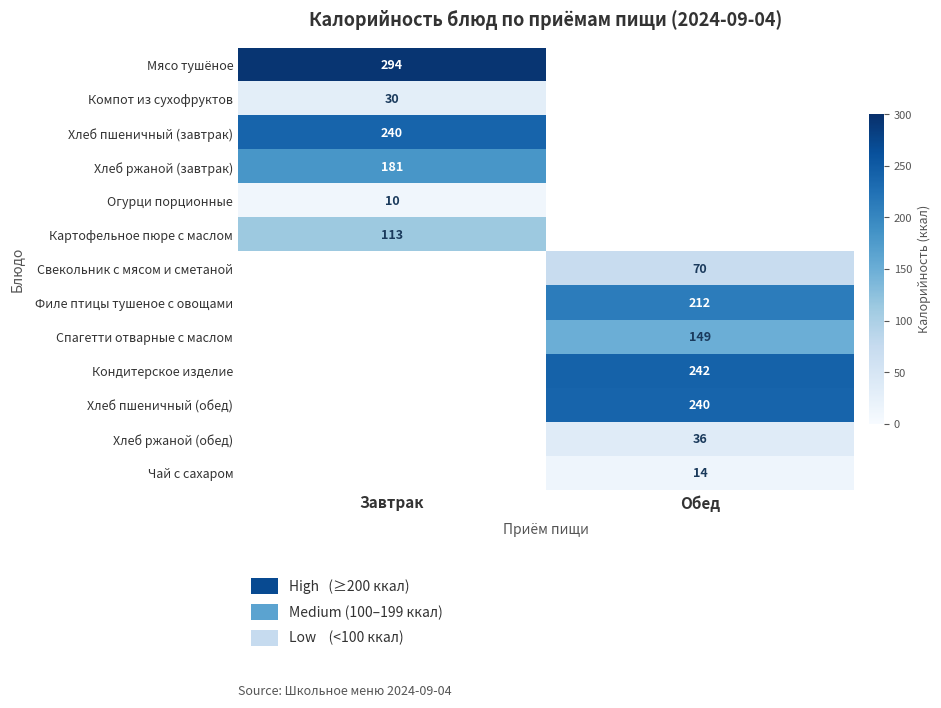

What is the maximum value shown in the chart?

294.0